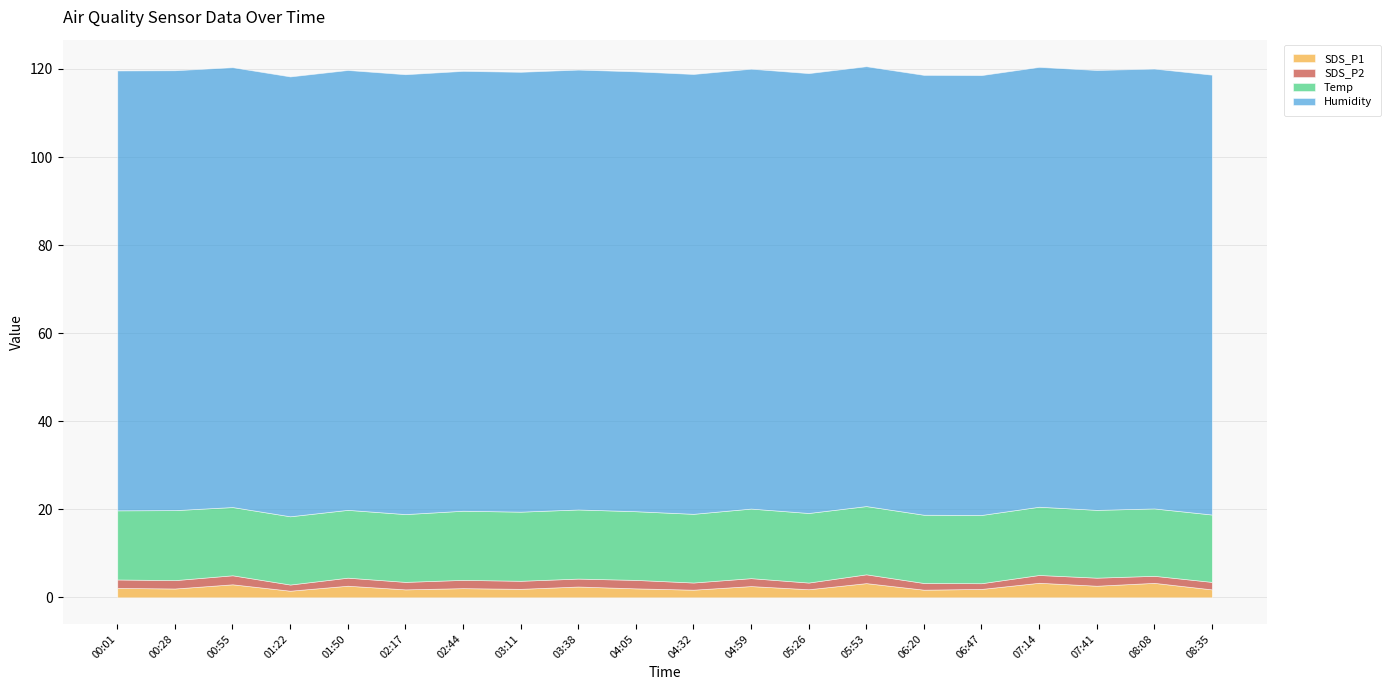

What is the difference between the SDS_P2 values at 05:26 and 03:11?

0.3